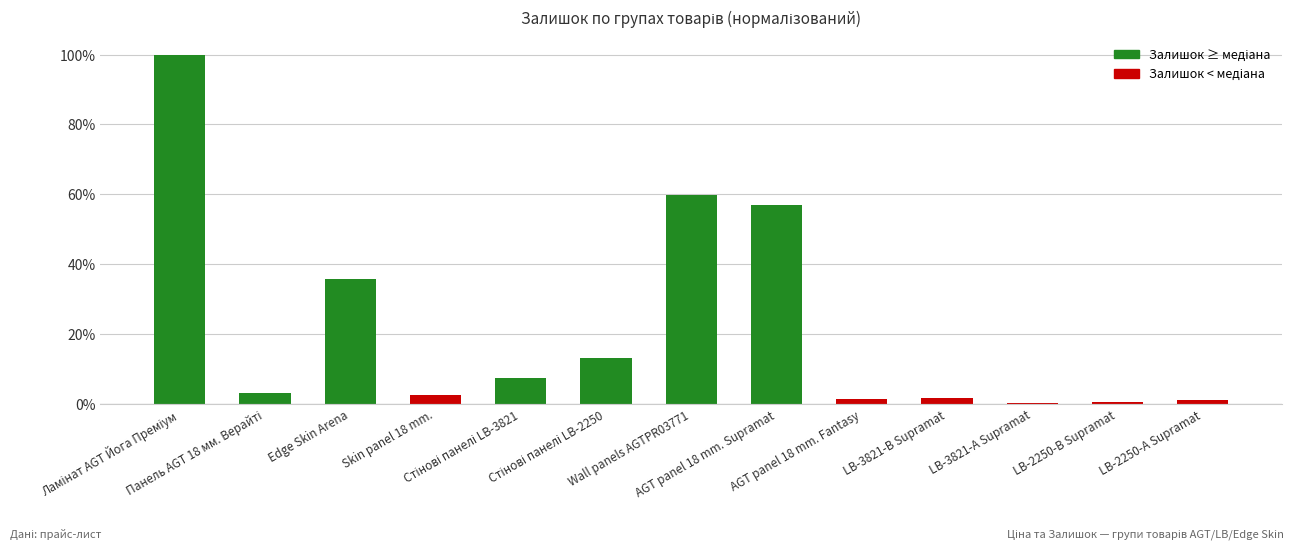

List the labels in order of value, largest first.

Ламінат AGT Йога Преміум, Wall panels AGTPR03771, AGT panel 18 mm. Supramat, Edge Skin Arena, Стінові панелі LB-2250, Стінові панелі LB-3821, Панель AGT 18 мм. Верайті, Skin panel 18 mm., LB-3821-В Supramat, AGT panel 18 mm. Fantasy, LB-2250-А Supramat, LB-2250-В Supramat, LB-3821-А Supramat